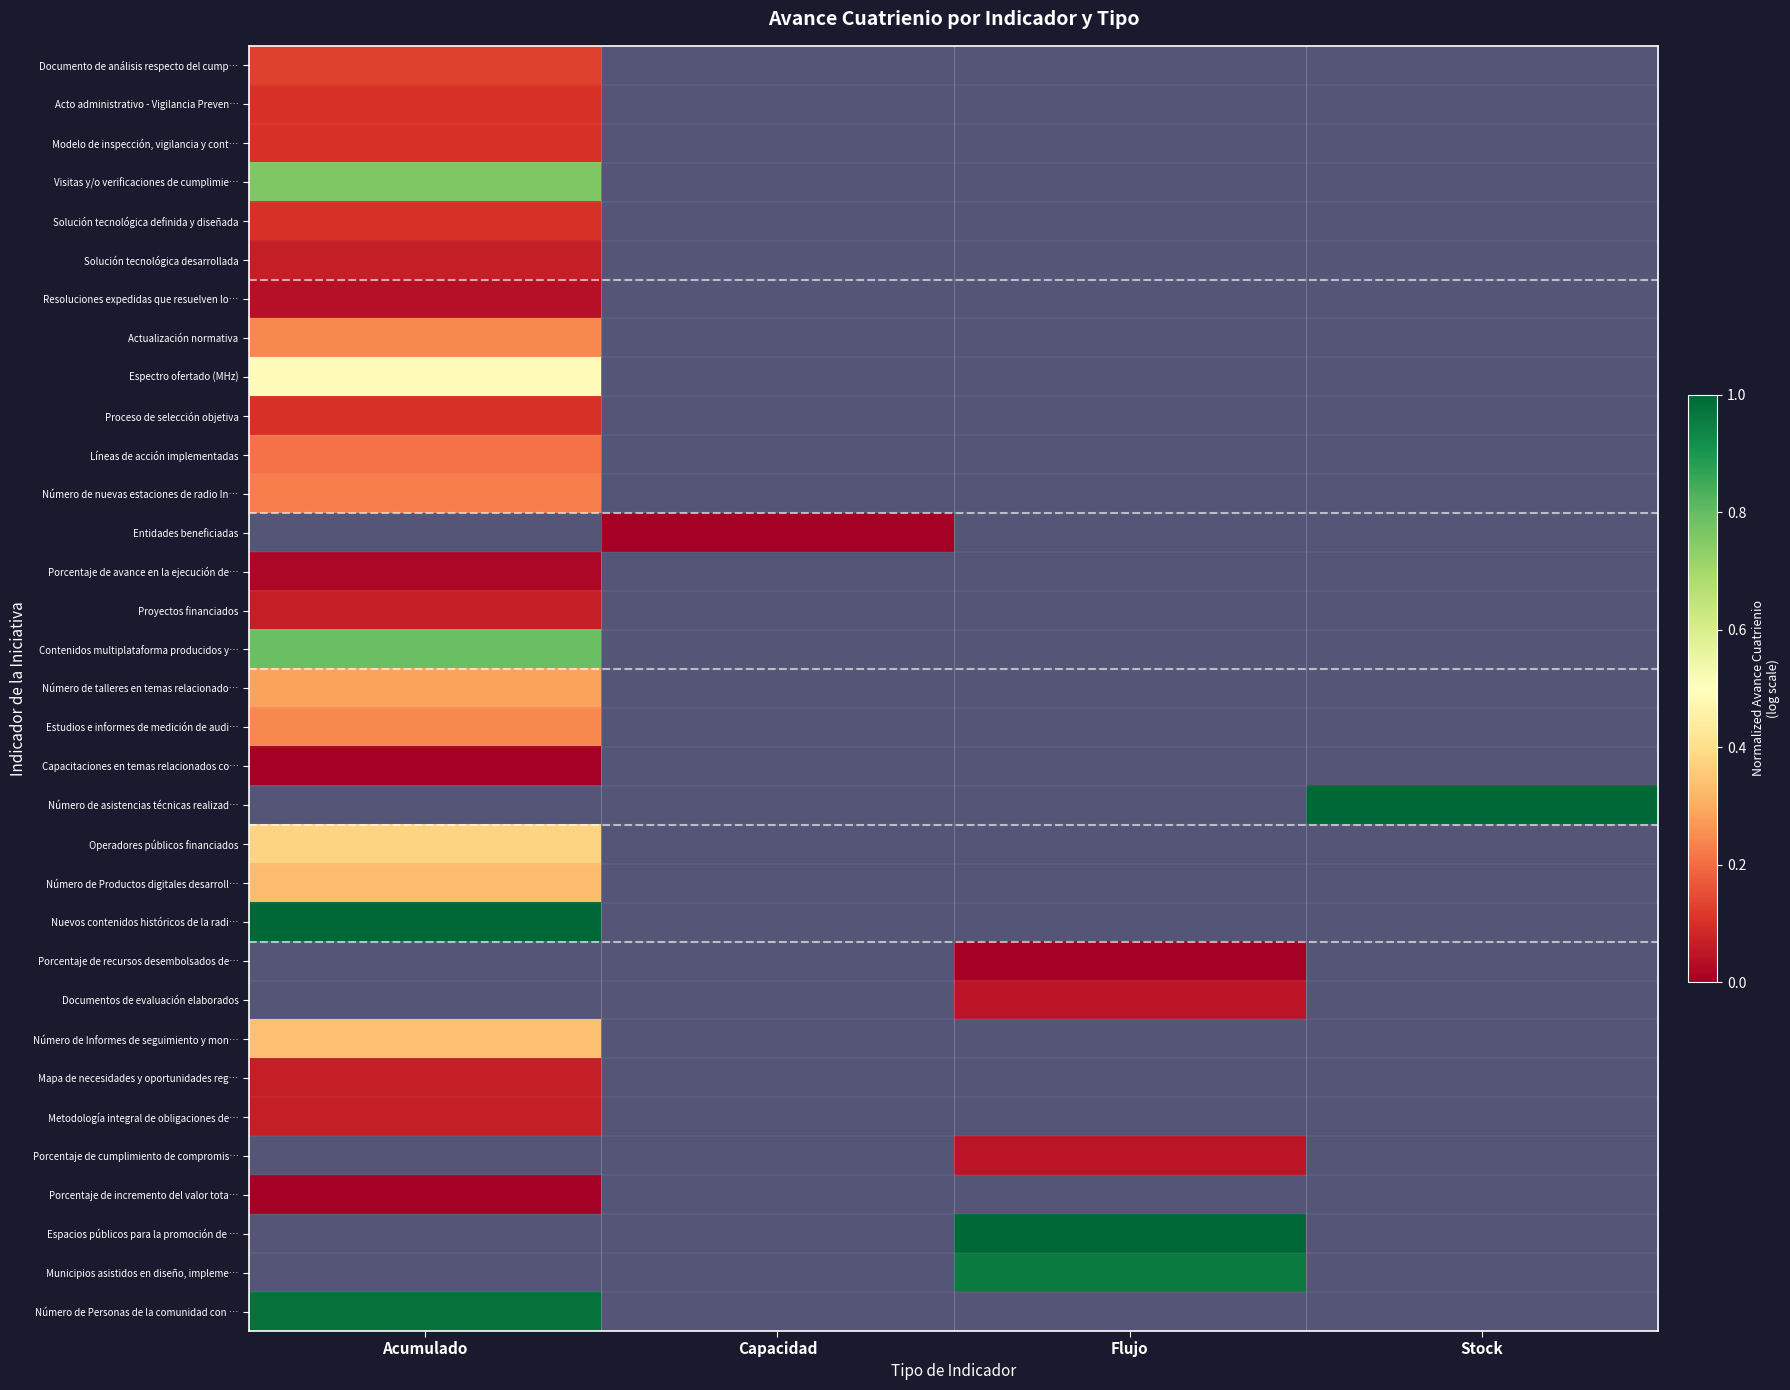

The Líneas de acción implementadas series shows 0.2 at Acumulado. True or false?

True